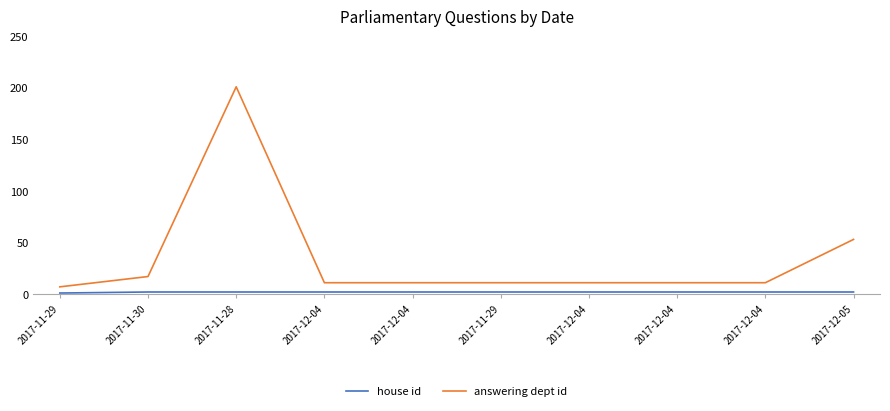

Does the chart have visible grid lines?

No